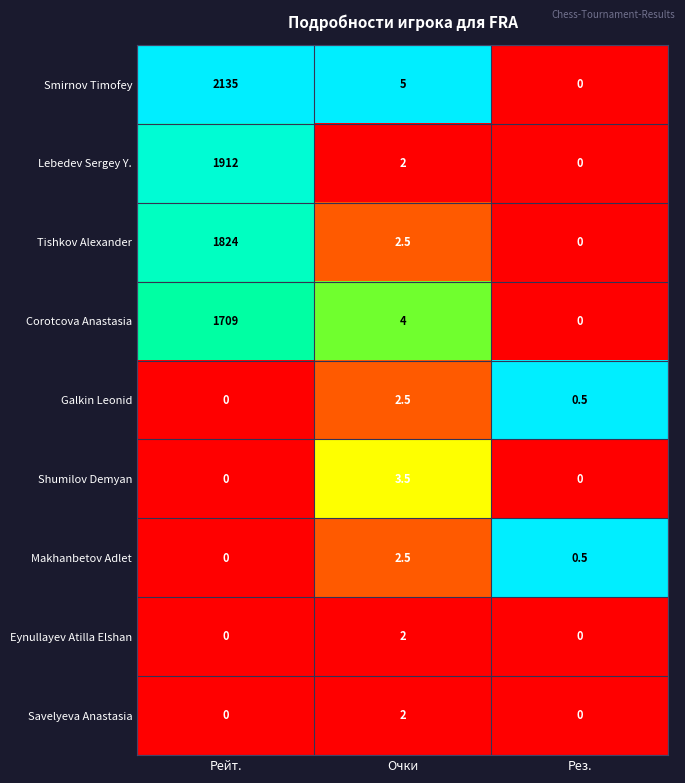

What is the difference between the maximum and minimum values in the Makhanbetov Adlet series?

2.5